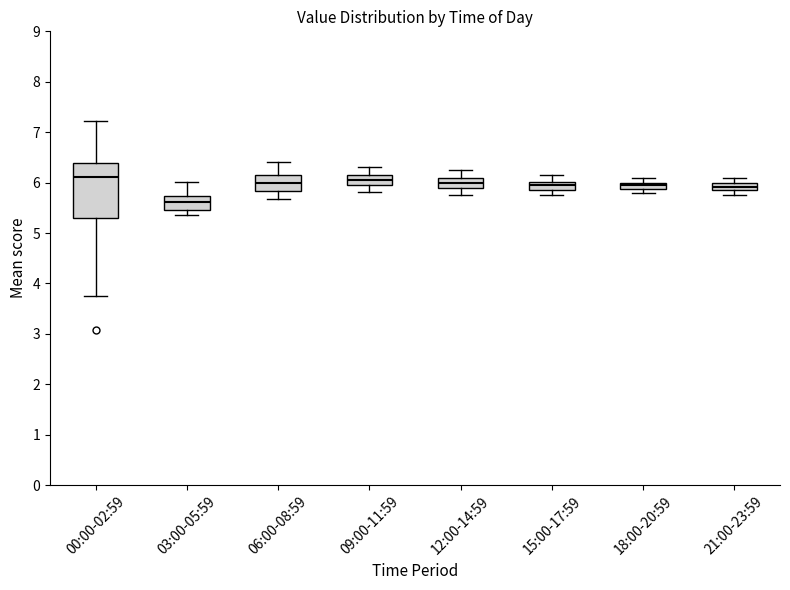

Which box is the tallest, from its lower edge to its upper edge?

00:00-02:59